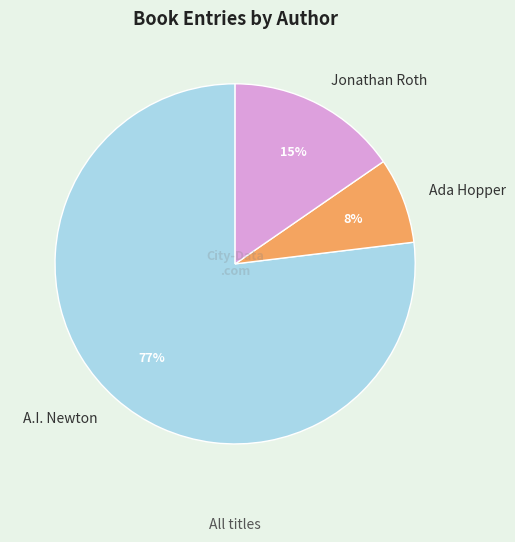

Which category has the smallest portion of the pie?

Ada Hopper